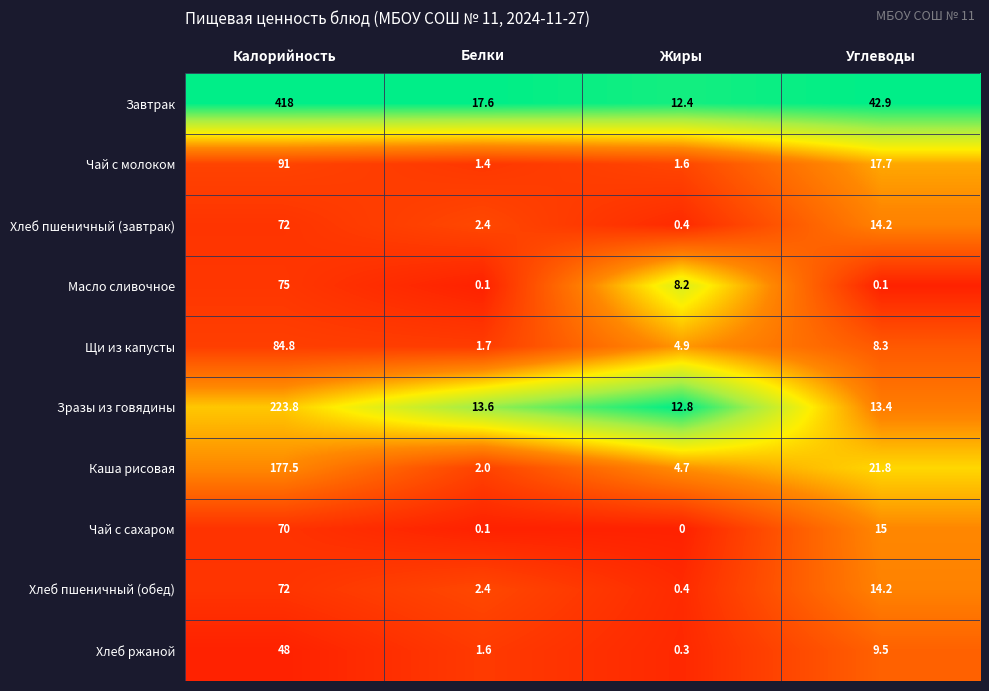

Rank the categories by Чай с сахаром value from lowest to highest.

Жиры, Белки, Углеводы, Калорийность